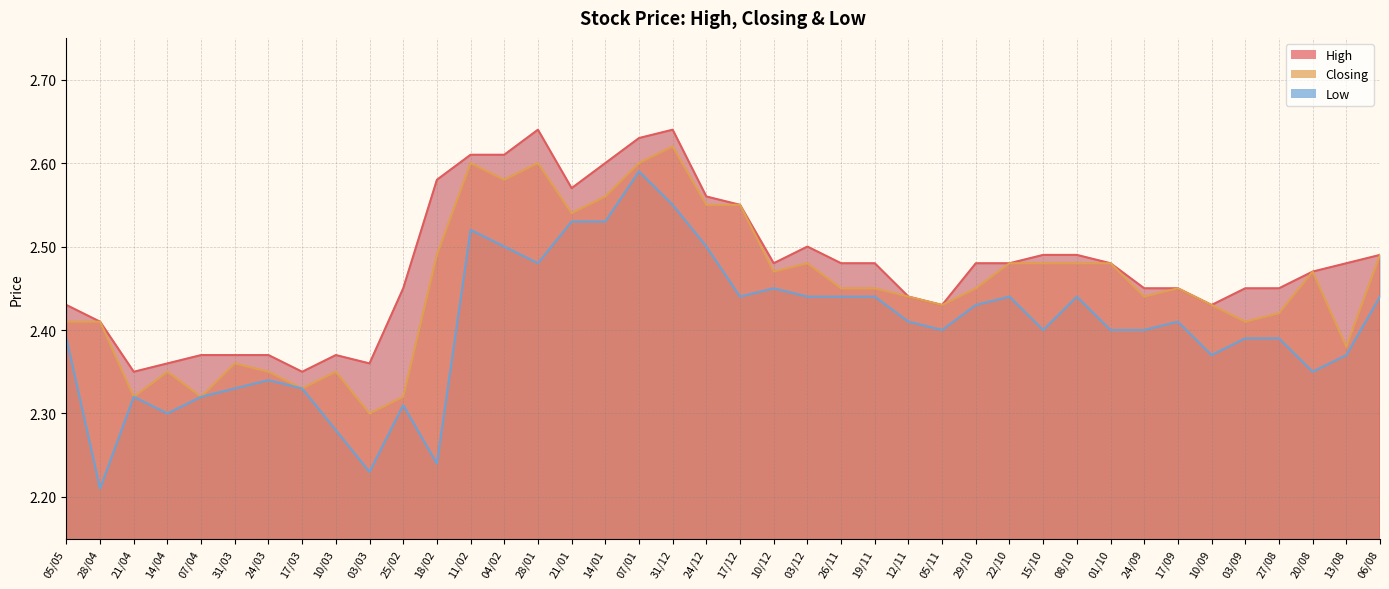

What are all the series names shown in the legend?

High, Closing, Low